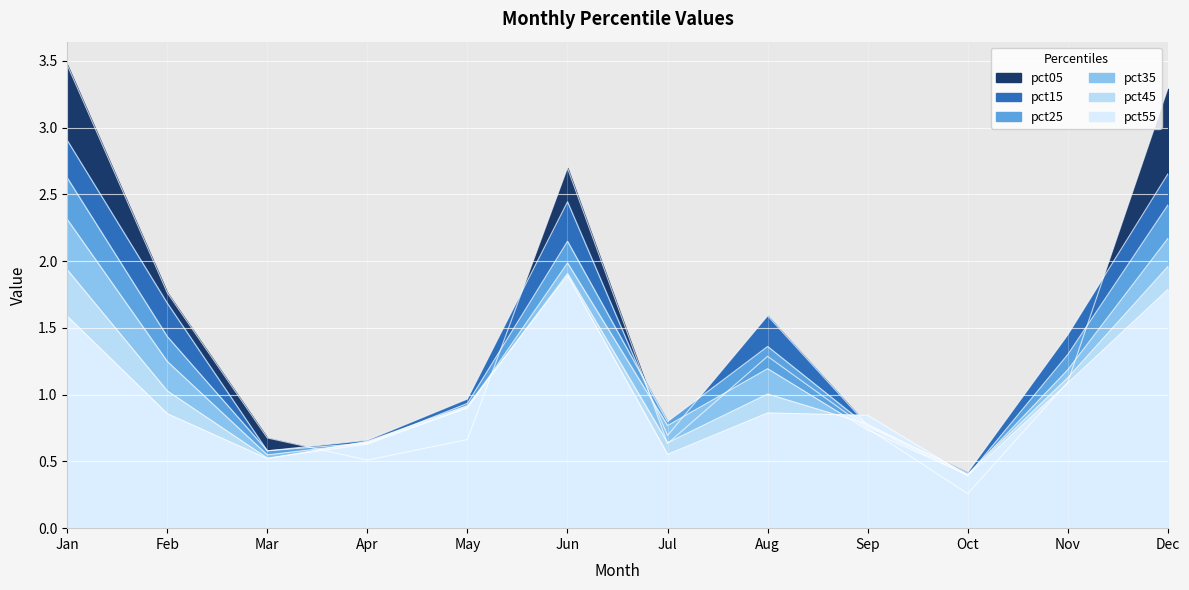

The pct55 series shows 0.9 at Feb. True or false?

True